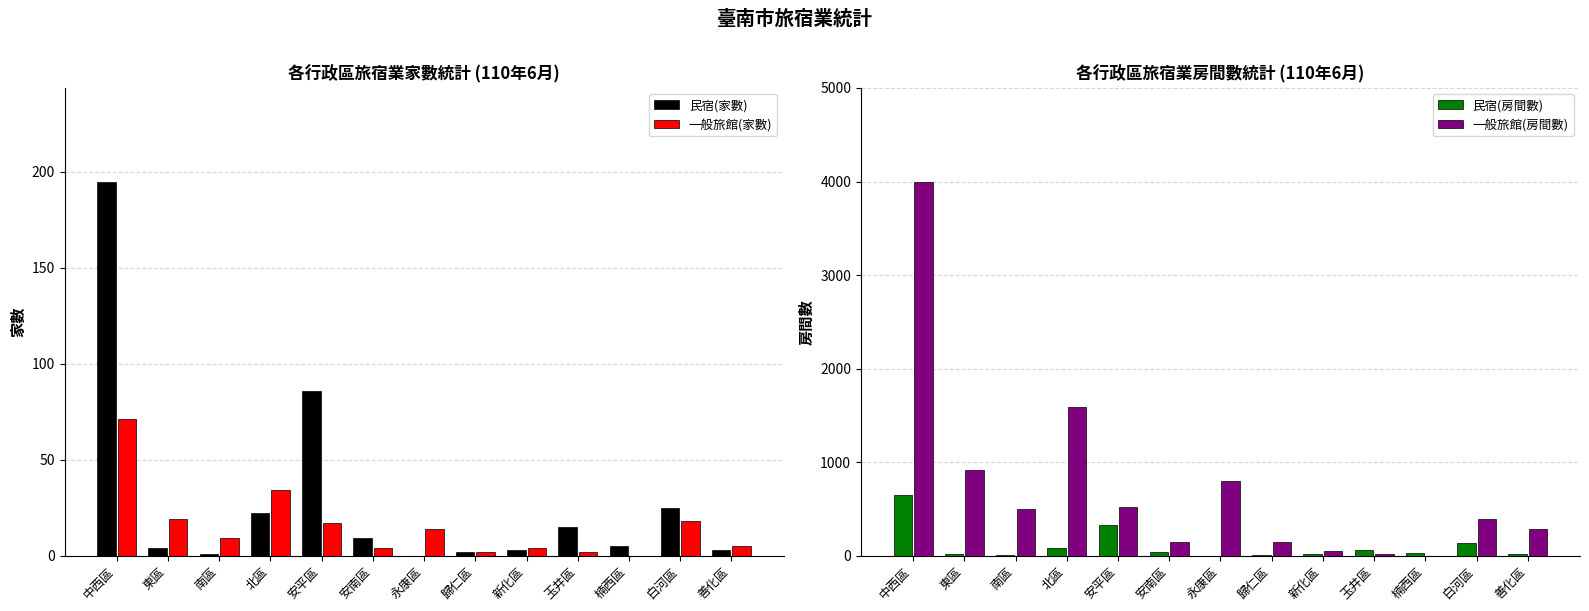

List the labels in order of 一般旅館(家數) value, smallest first.

楠西區, 歸仁區, 玉井區, 安南區, 新化區, 善化區, 南區, 永康區, 安平區, 白河區, 東區, 北區, 中西區